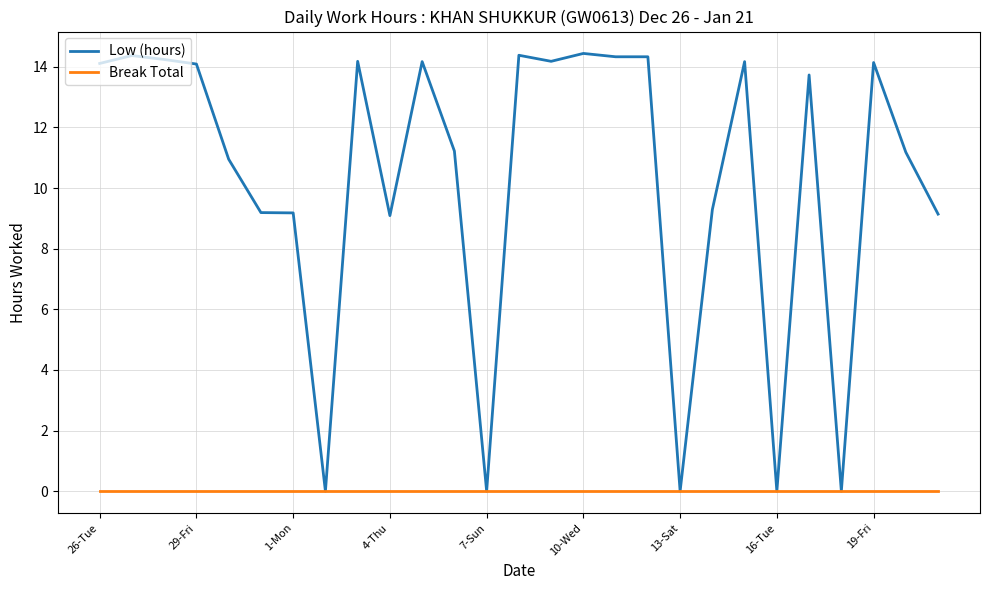

What is the highest value of the Low (hours) series?

14.4